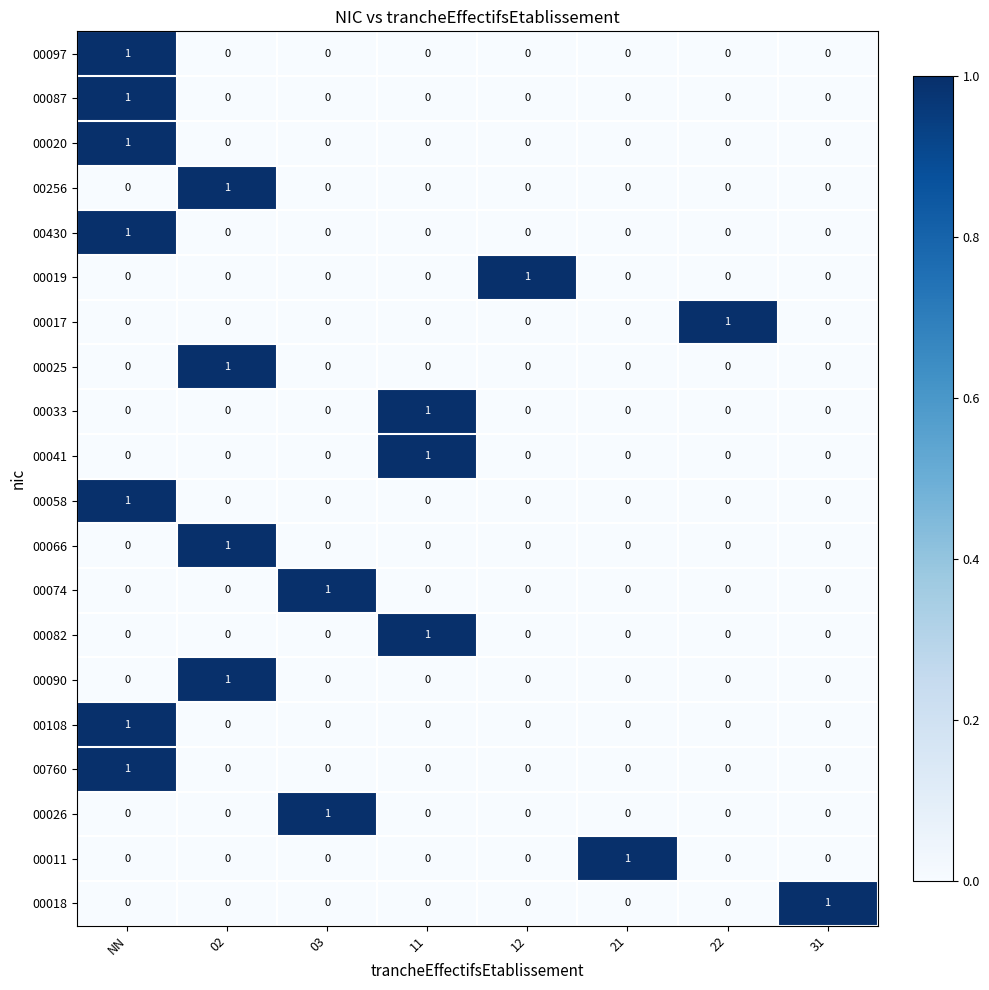

What is the total value across all series at 22?

1